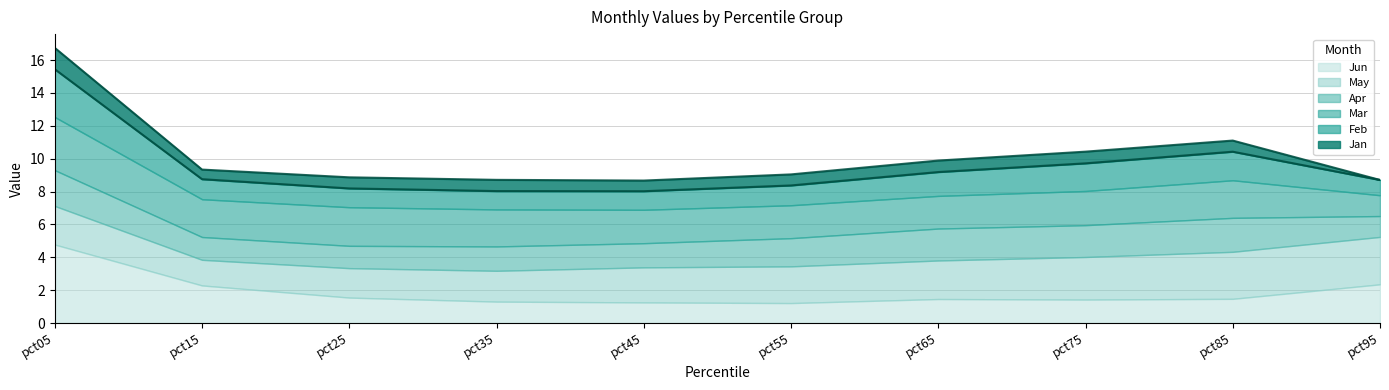

Rank the series by their maximum value, from lowest to highest.

Jan, Apr, May, Feb, Mar, Jun